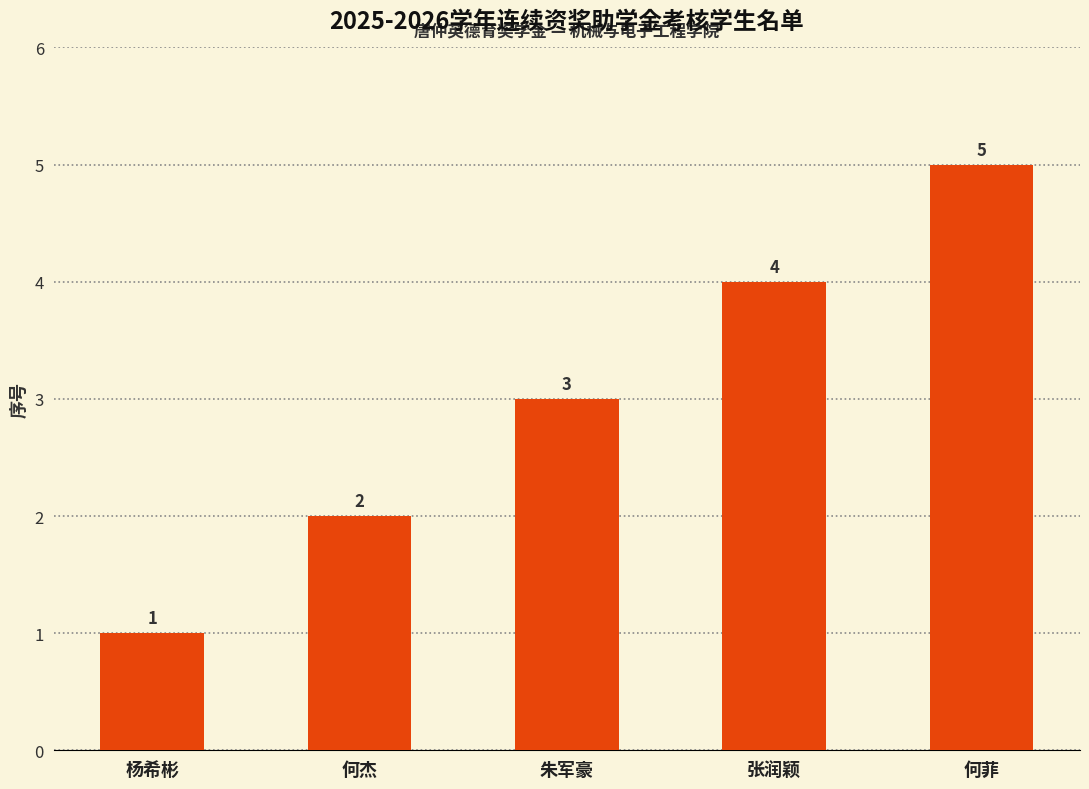

What is the label of the 2nd bar from the right?

张润颖